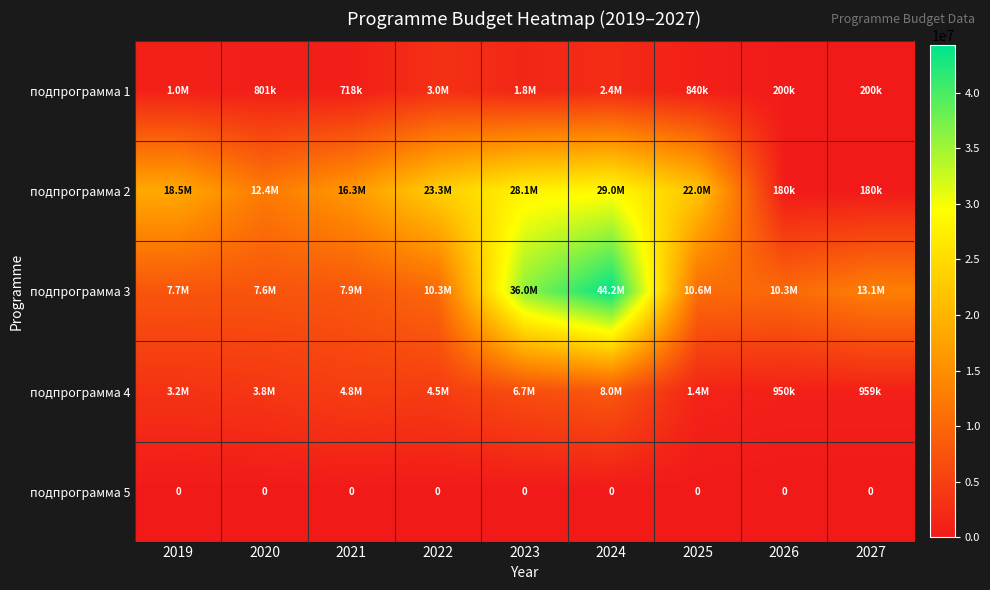

At which category is the sum across all series the highest?

2024